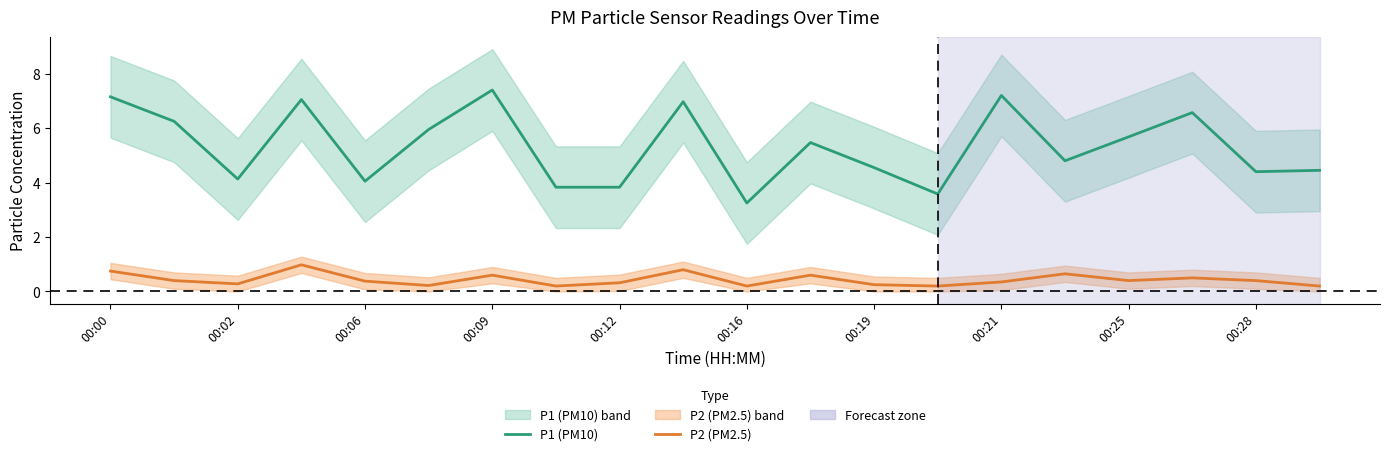

What position from the left is 13?

14